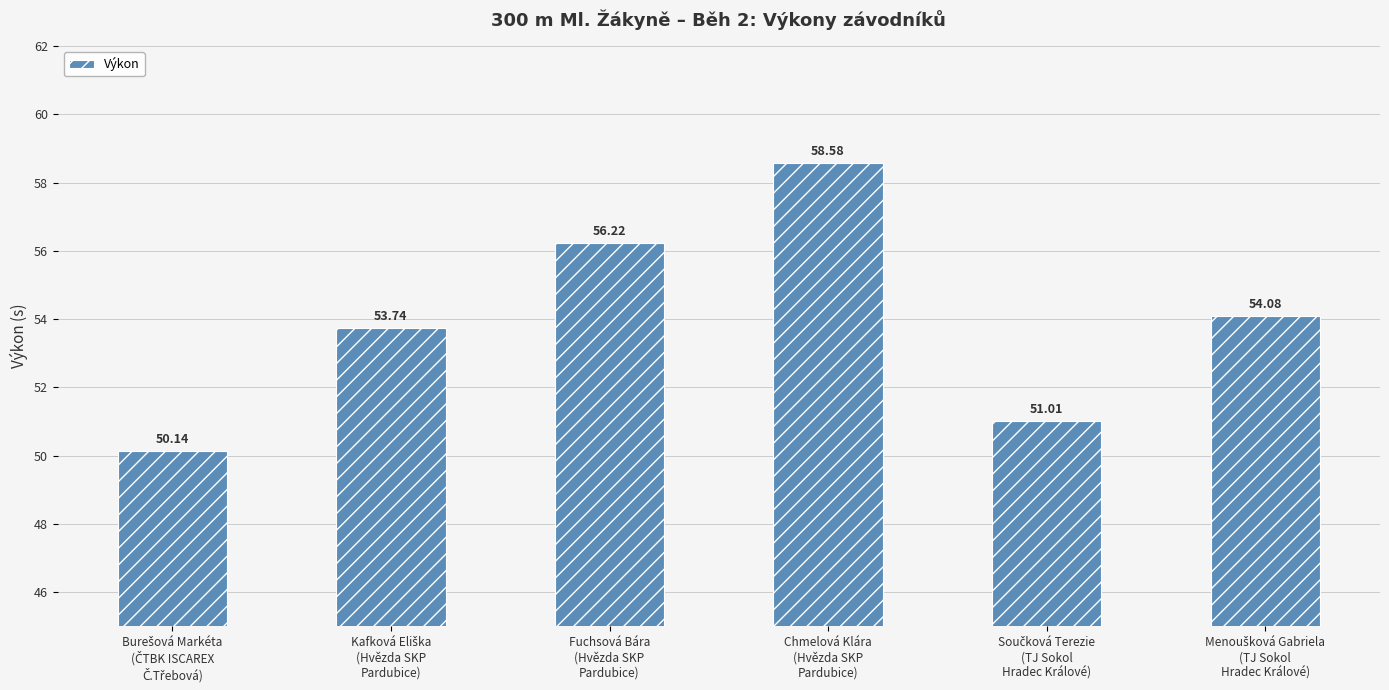

What position from the left is Fuchsová Bára
(Hvězda SKP
Pardubice)?

3